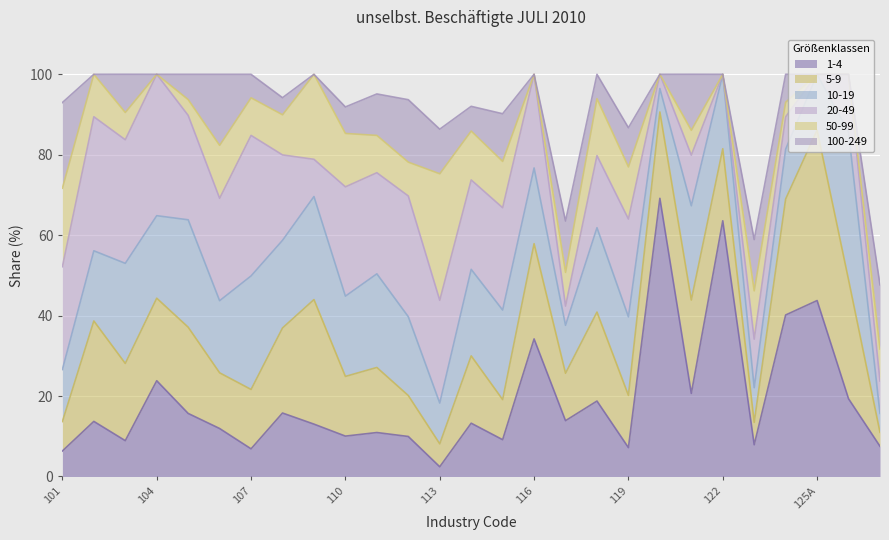

Reading left to right, extract all data points from this chart.

1-4: 101=6.3	102=13.7	103=8.9	104=23.8	105=15.7	106=11.9	107=6.9	108=15.8	109=13.0	110=10.0	111=10.9	112=9.9	113=2.4	114=13.2	115=9.2	116=34.2	117=13.9	118=18.8	119=7.2	120=69.2	121=20.7	122=63.6	123=7.9	124=40.2	125A=43.8	125B=19.3	126=7.5
5-9: 101=7.3	102=25.0	103=19.2	104=20.5	105=21.4	106=13.8	107=14.8	108=21.1	109=31.0	110=14.8	111=16.2	112=10.2	113=5.7	114=16.7	115=10.0	116=23.7	117=11.8	118=22.1	119=13.0	120=21.5	121=23.2	122=17.9	123=5.6	124=28.8	125A=42.4	125B=29.6	126=3.5
10-19: 101=12.9	102=17.4	103=24.9	104=20.5	105=26.7	106=17.9	107=28.2	108=21.8	109=25.6	110=20.0	111=23.3	112=19.6	113=10.1	114=21.5	115=22.3	116=18.8	117=11.9	118=21.0	119=19.5	120=5.8	121=23.4	122=18.5	123=8.6	124=12.4	125A=13.8	125B=36.8	126=4.7
20-49: 101=25.6	102=33.3	103=30.7	104=35.1	105=26.0	106=25.5	107=34.9	108=21.2	109=9.3	110=27.2	111=25.1	112=30.0	113=25.6	114=22.2	115=25.4	116=23.3	117=4.8	118=17.9	119=24.3	120=3.5	121=12.6	122=0.0	123=12.1	124=8.1	125A=0.0	125B=14.3	126=8.1
50-99: 101=19.5	102=10.6	103=6.8	104=0.0	105=3.9	106=13.2	107=9.3	108=10.0	109=21.1	110=13.3	111=9.3	112=8.4	113=31.5	114=12.2	115=11.5	116=0.0	117=8.4	118=14.2	119=13.0	120=0.0	121=6.2	122=0.0	123=12.0	124=3.6	125A=0.0	125B=0.0	126=8.0
100-249: 101=21.3	102=0.0	103=9.5	104=0.0	105=6.3	106=17.7	107=5.8	108=4.2	109=0.0	110=6.6	111=10.3	112=15.5	113=11.1	114=6.1	115=11.9	116=0.0	117=12.8	118=6.1	119=9.7	120=0.0	121=13.9	122=0.0	123=12.8	124=7.0	125A=0.0	125B=0.0	126=16.0